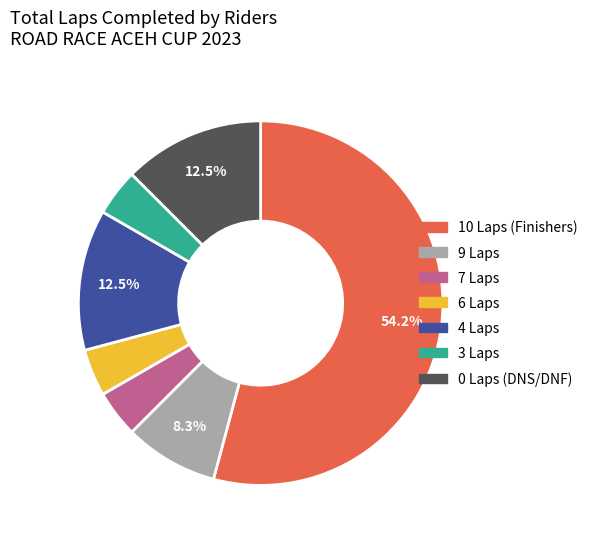

Is there a majority slice in this chart?

Yes